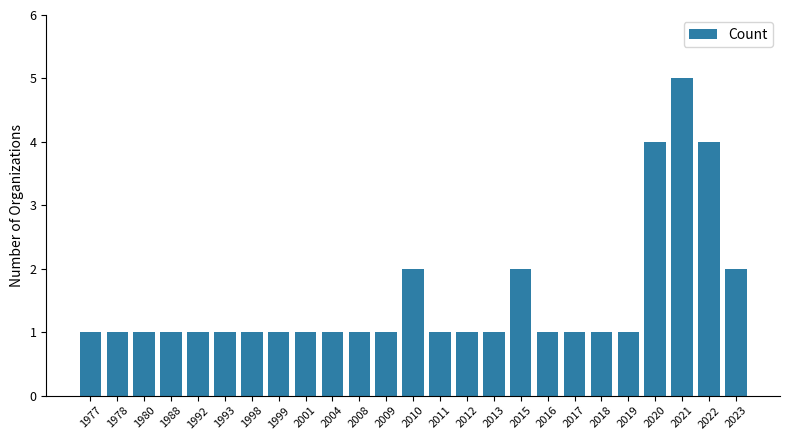

What is the average value?

2